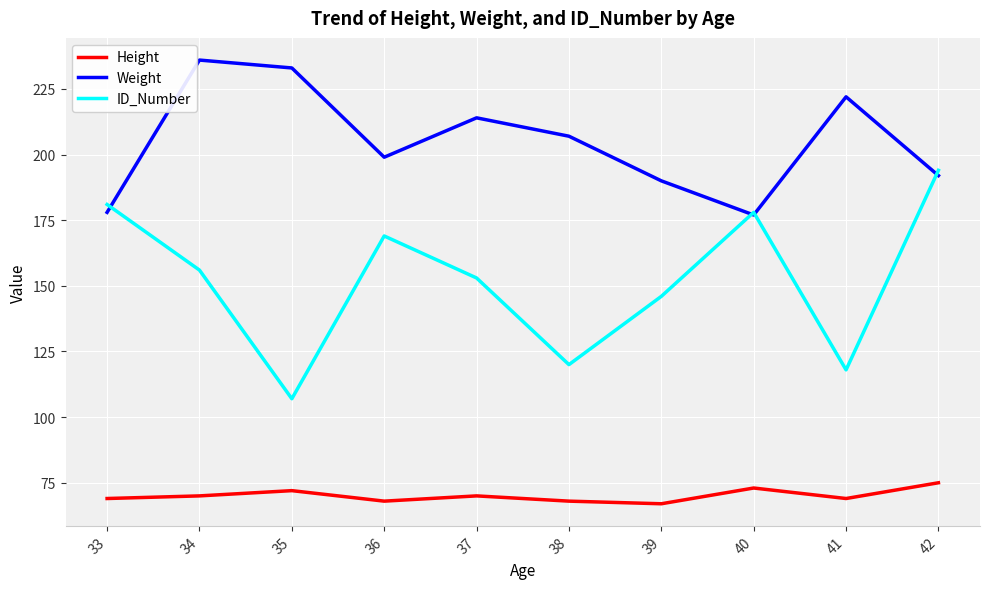

True or false: ID_Number has a value of 146 at 39.

True